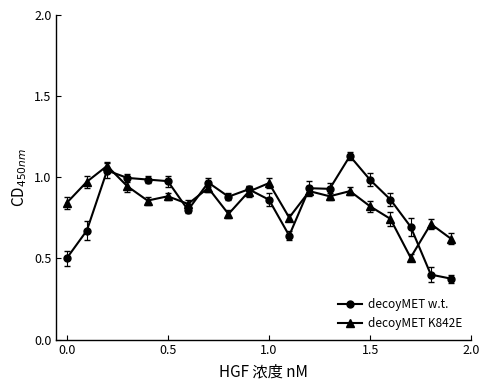

How many categories are shown in the chart?

20